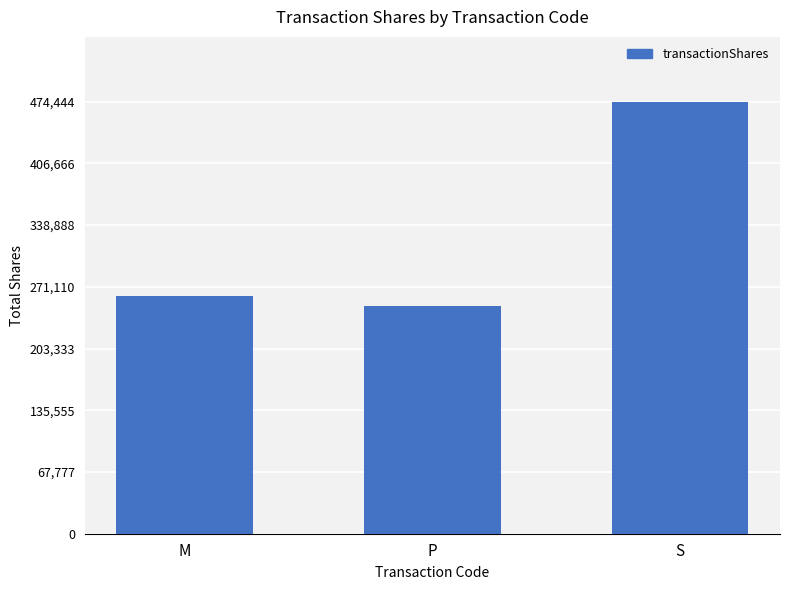

At which label is the value closest to 362133?

M